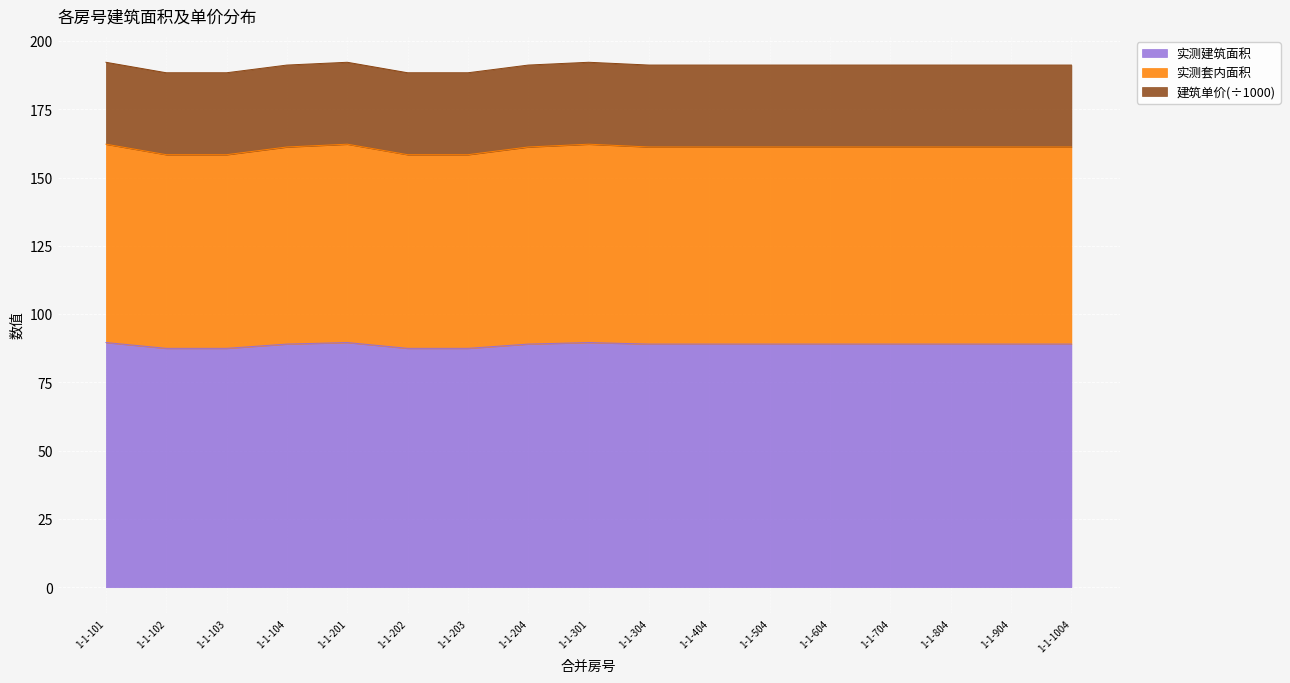

The value of 楼号1 at 1-1-804 is 89.0. True or false?

True